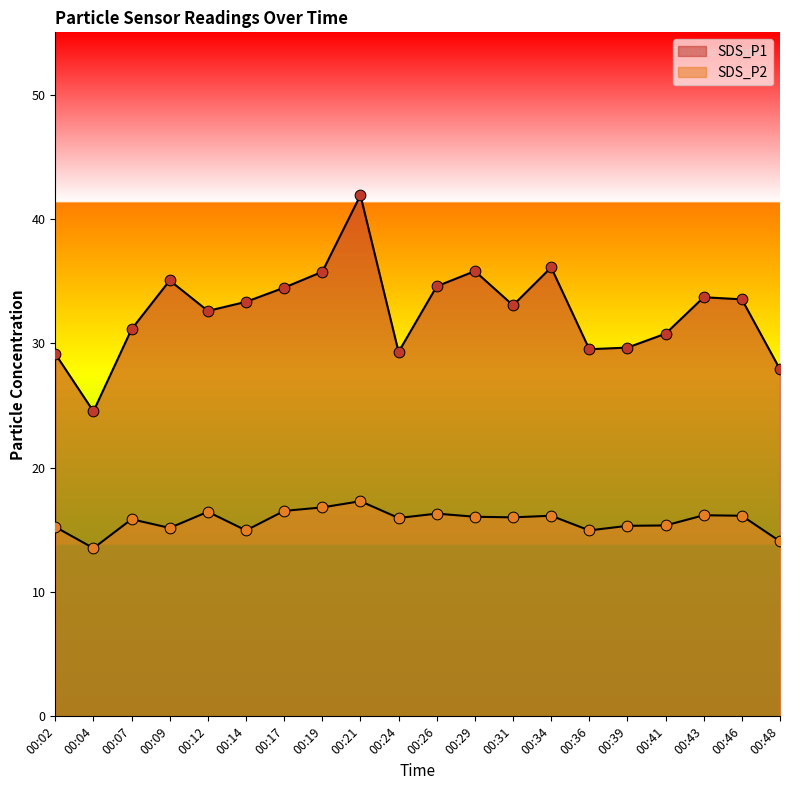

Which series reaches the minimum Y coordinate?

SDS_P2